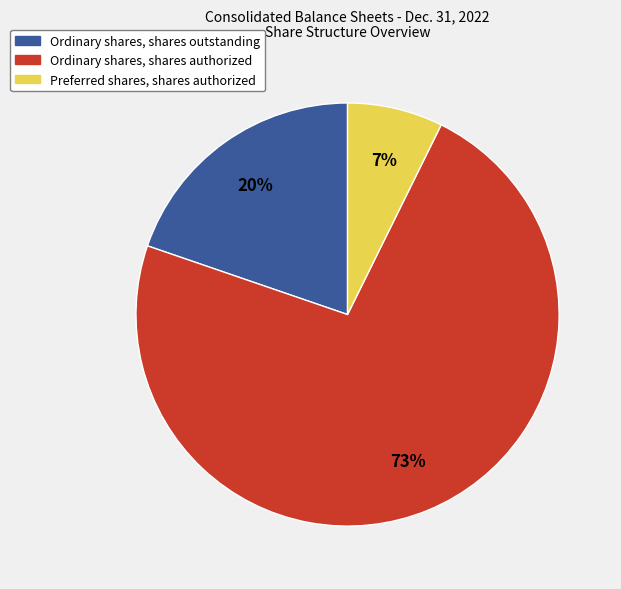

How many segments does this pie chart have?

3